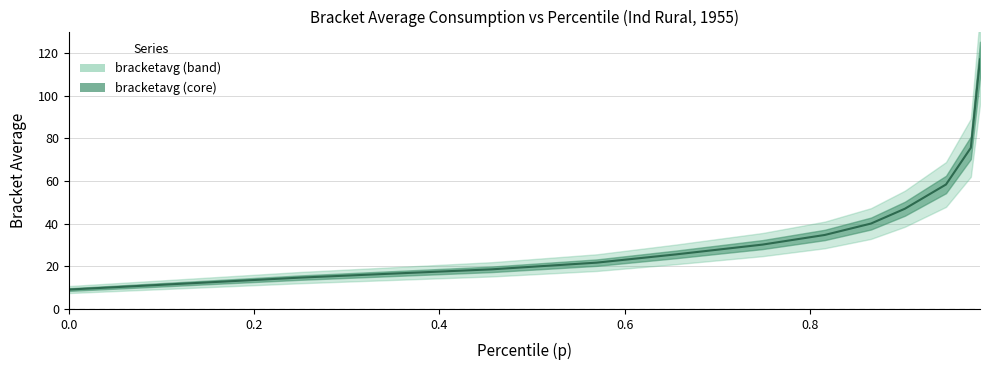

Where does the data first go above 34?

0.816100001335144